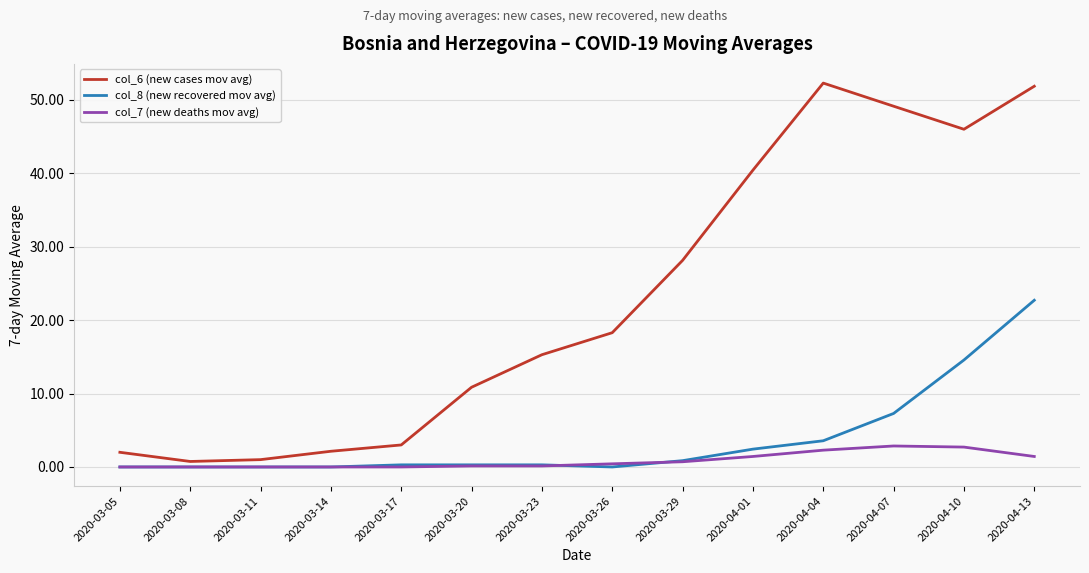

At 2020-04-10, list the series in order from smallest to largest.

col_7 (new deaths mov avg), col_8 (new recovered mov avg), col_6 (new cases mov avg)